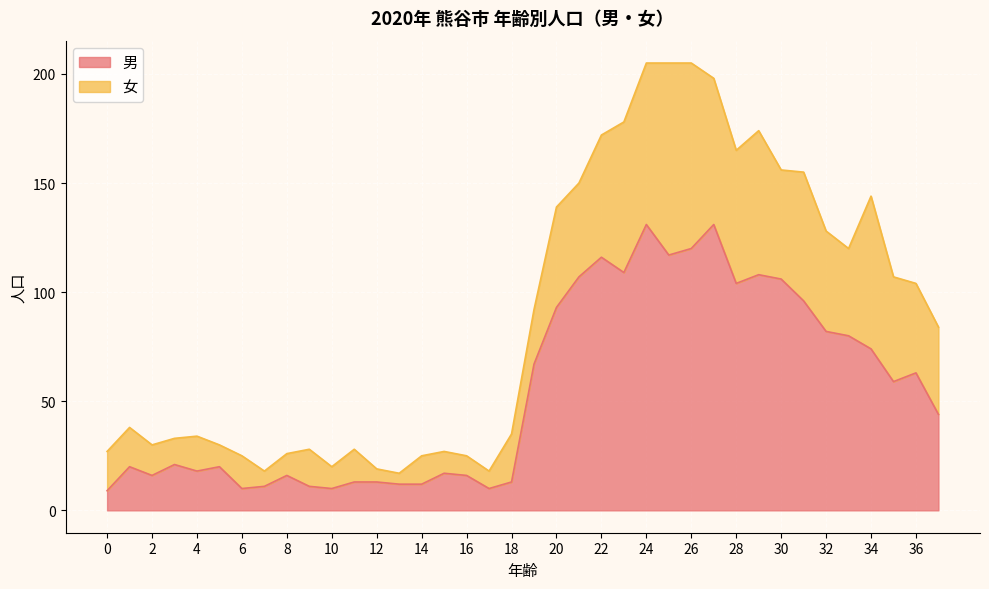

How many data points are above 44?

18